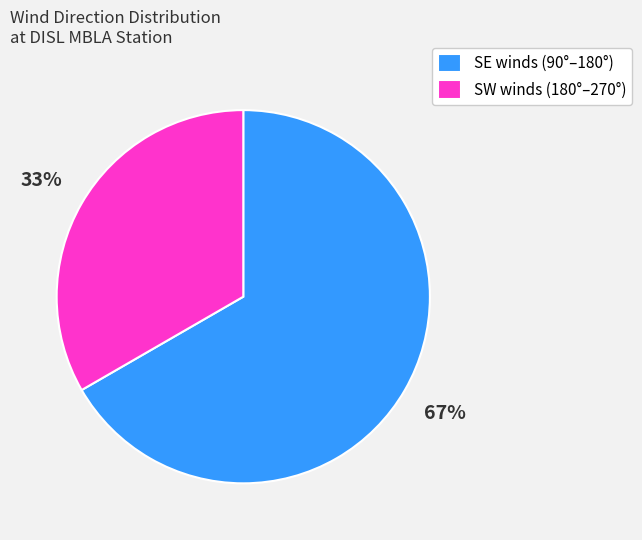

Combined, do SE winds (90°–180°) and SW winds (180°–270°) account for over 50%?

Yes